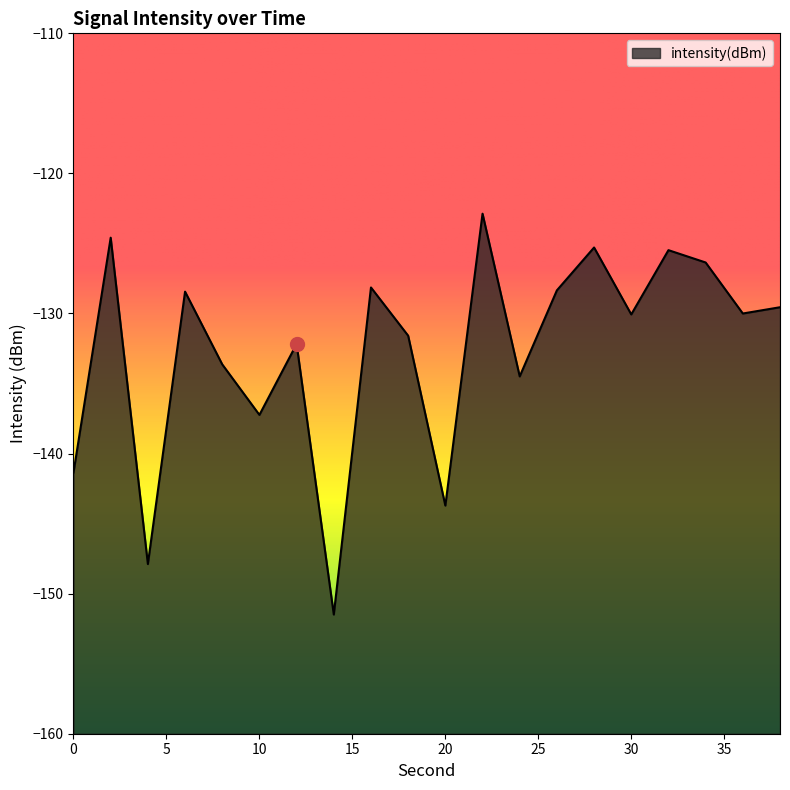

Rank the categories by value from lowest to highest.

14, 4, 20, 0, 10, 24, 8, 12, 18, 30, 36, 38, 6, 26, 16, 34, 32, 28, 2, 22